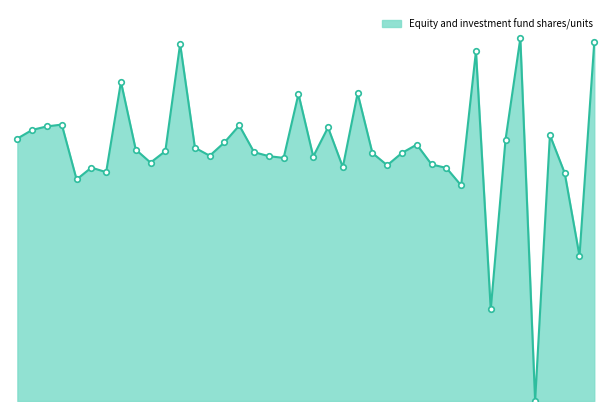

Is this an area chart (filled region under the line)?

Yes